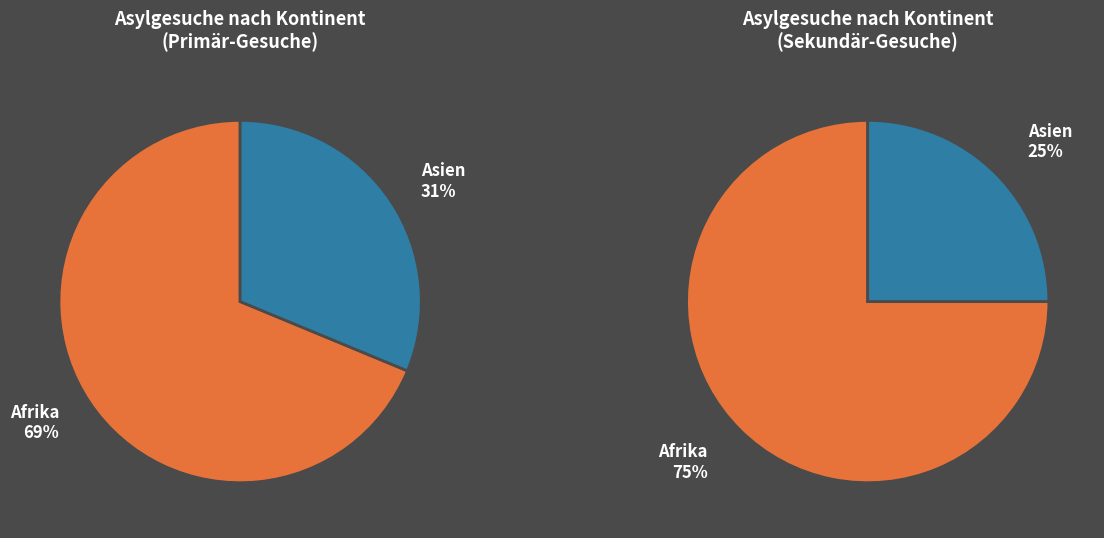

The Amerika slice represents 1% of the pie. True or false?

False